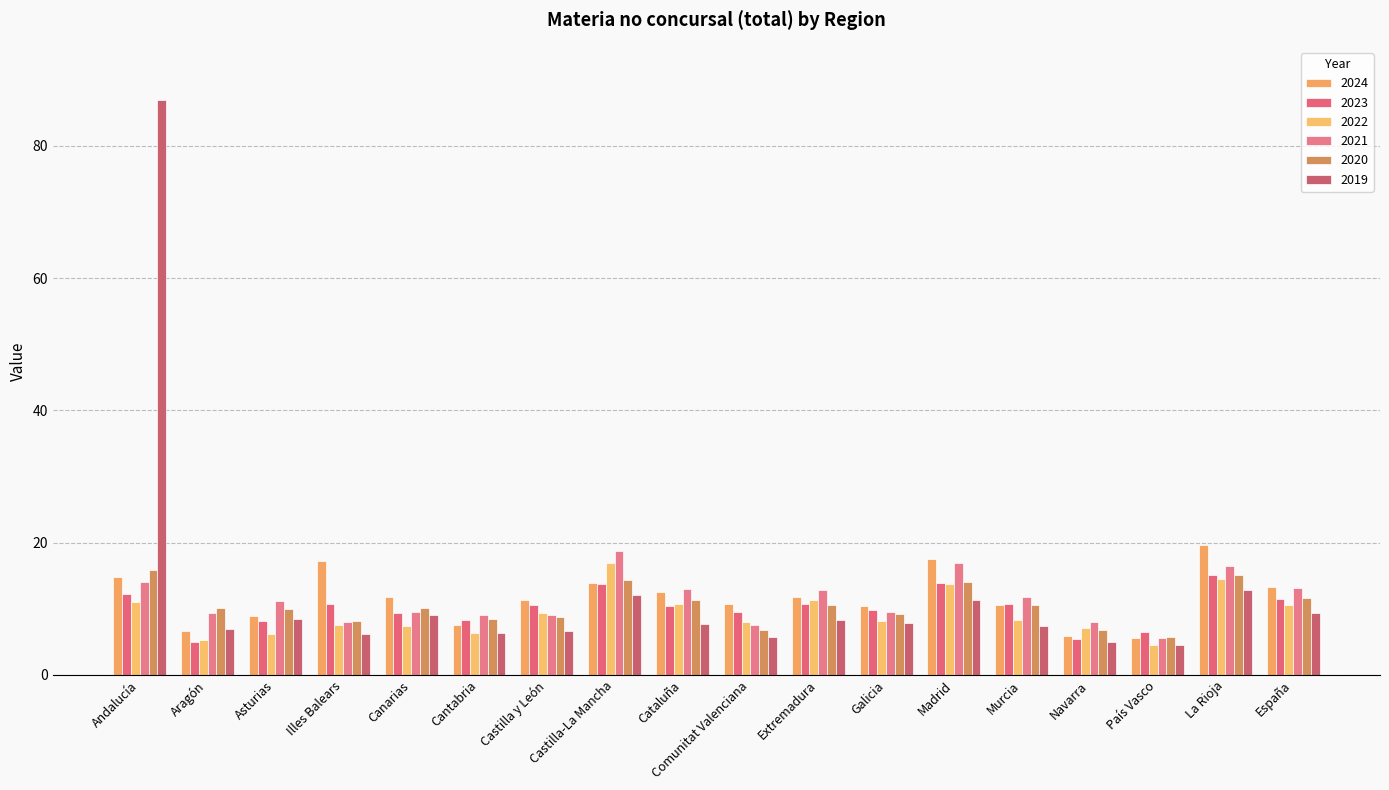

The value of 2019 at Extremadura is 8.3. True or false?

True